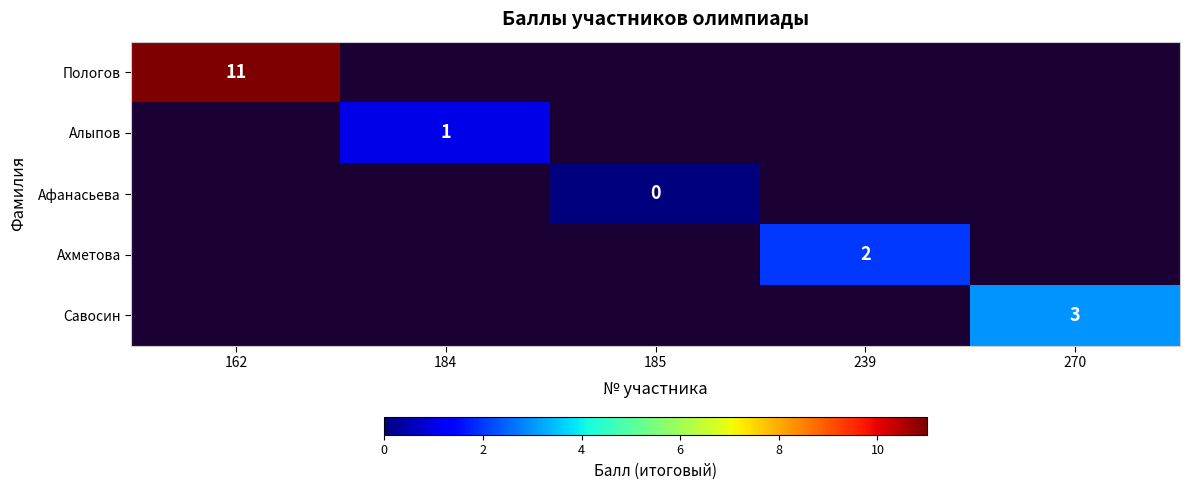

Count the number of data series in this chart.

5